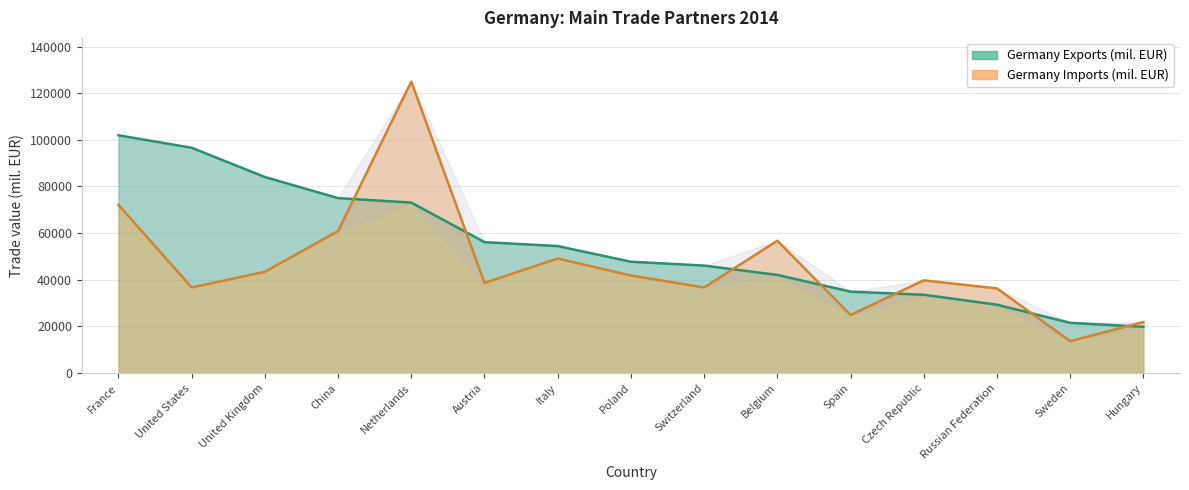

Rank the series by their average value, from lowest to highest.

Germany Imports (mil. EUR), Germany Exports (mil. EUR)